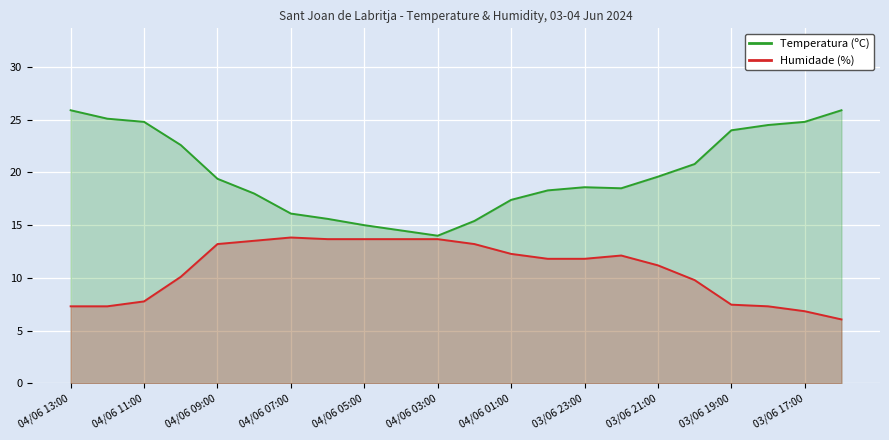

What is the spread (max minus min) of values at 03/06 21:00?

8.4